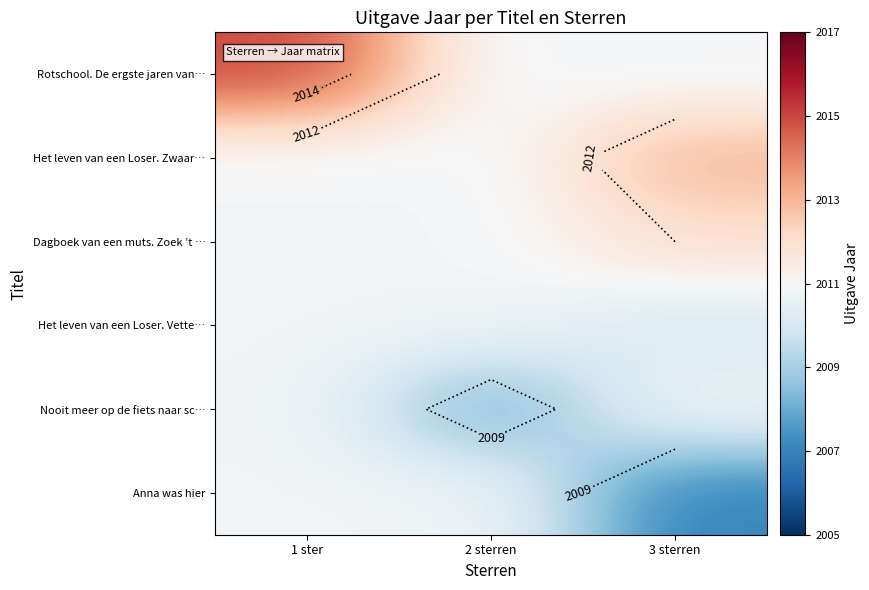

Rank the series at 1 ster from lowest to highest value.

Het leven van een Loser. Zwaar…, Dagboek van een muts. Zoek ’t …, Het leven van een Loser. Vette…, Nooit meer op de fiets naar sc…, Anna was hier, Rotschool. De ergste jaren van…